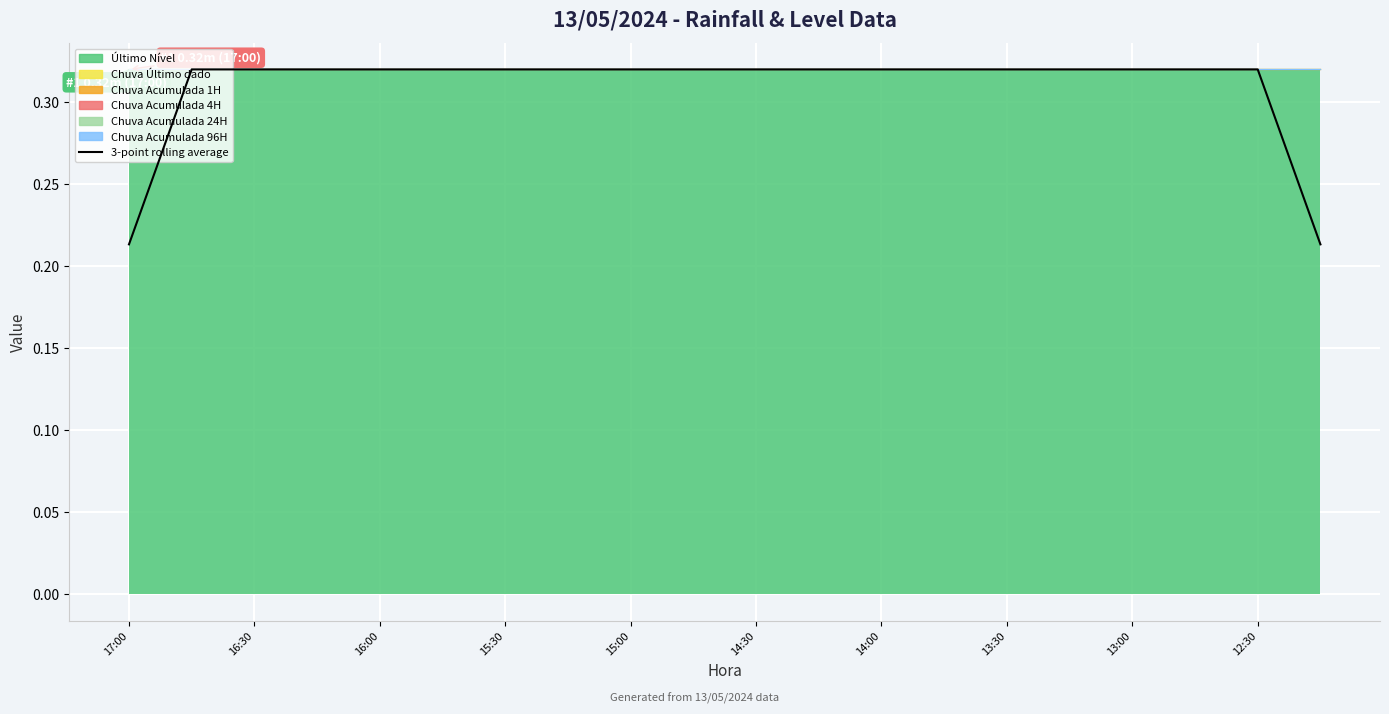

Reading right to left, extract all data points from this chart.

0.2	0.3	0.3	0.3	0.3	0.3	0.3	0.3	0.3	0.3	0.3	0.3	0.3	0.3	0.3	0.3	0.3	0.3	0.3	0.2